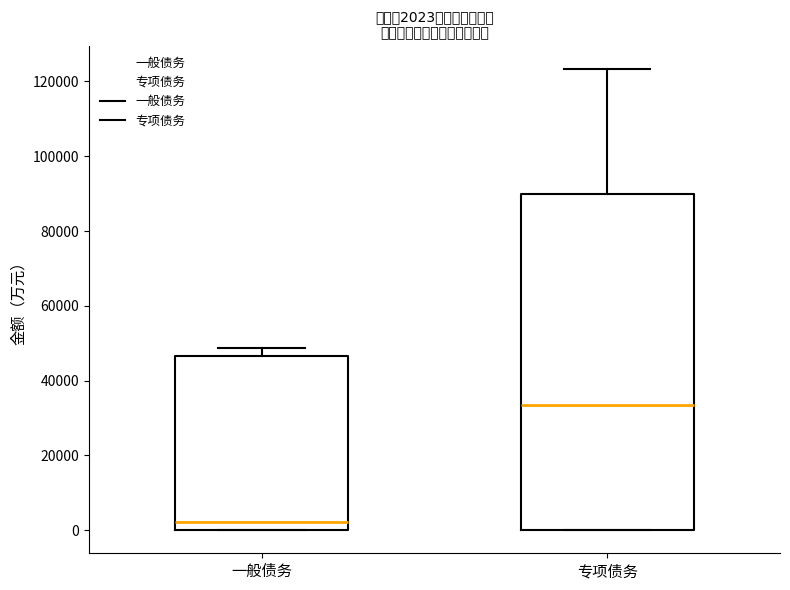

Which box has the highest median line?

专项债务